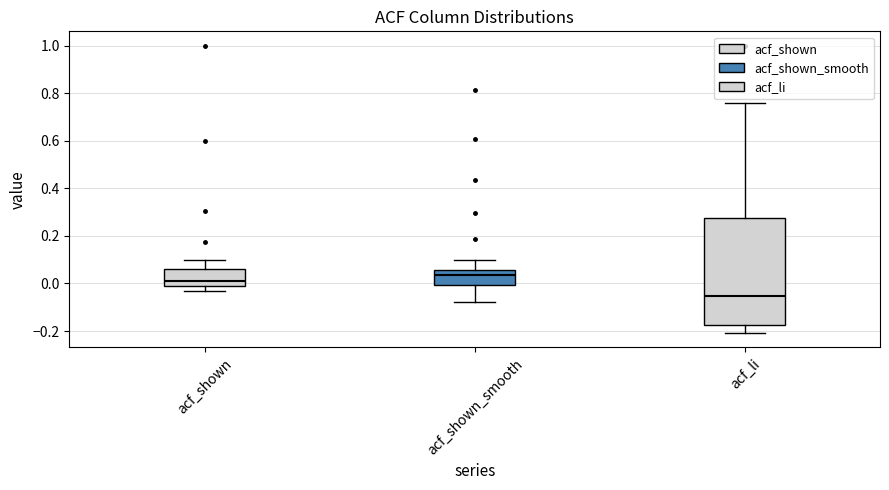

Which box is the tallest, from its lower edge to its upper edge?

acf_li